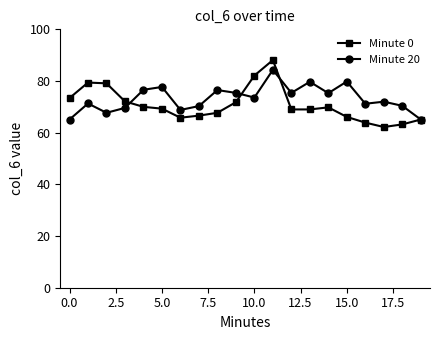

Which series has the widest spread of values?

Minute 0